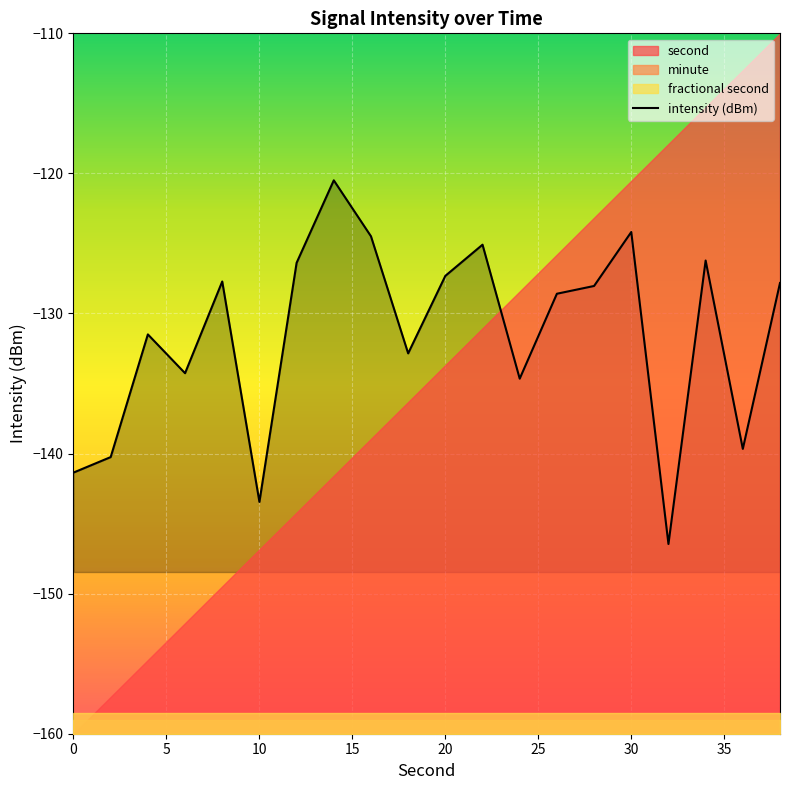

How many lines are shown in the chart?

1